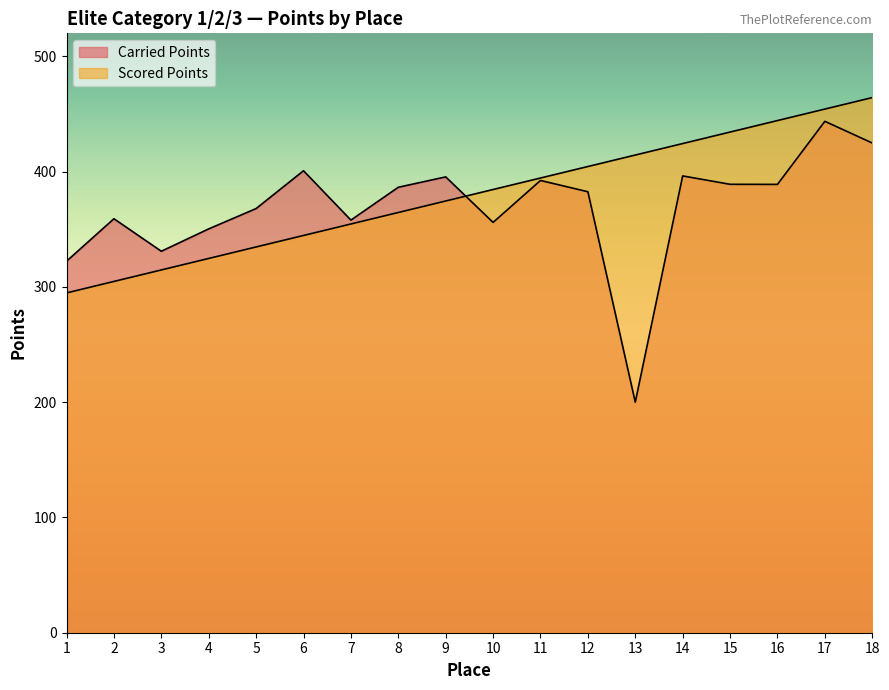

At which label does Carried Points first exceed 386?

6